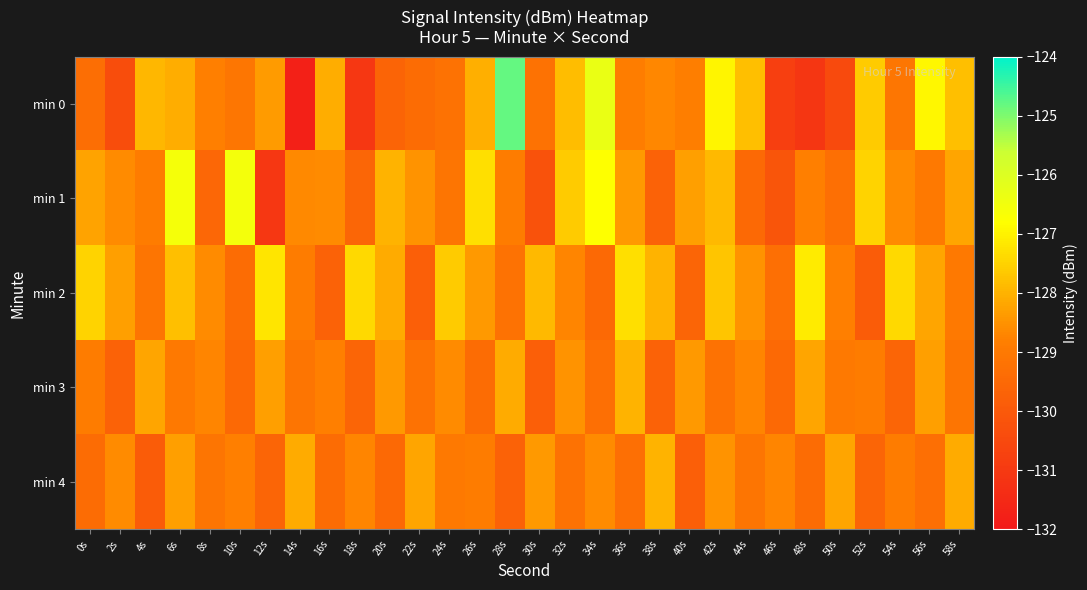

Rank the series at 8s from lowest to highest value.

min 1, min 4, min 0, min 3, min 2